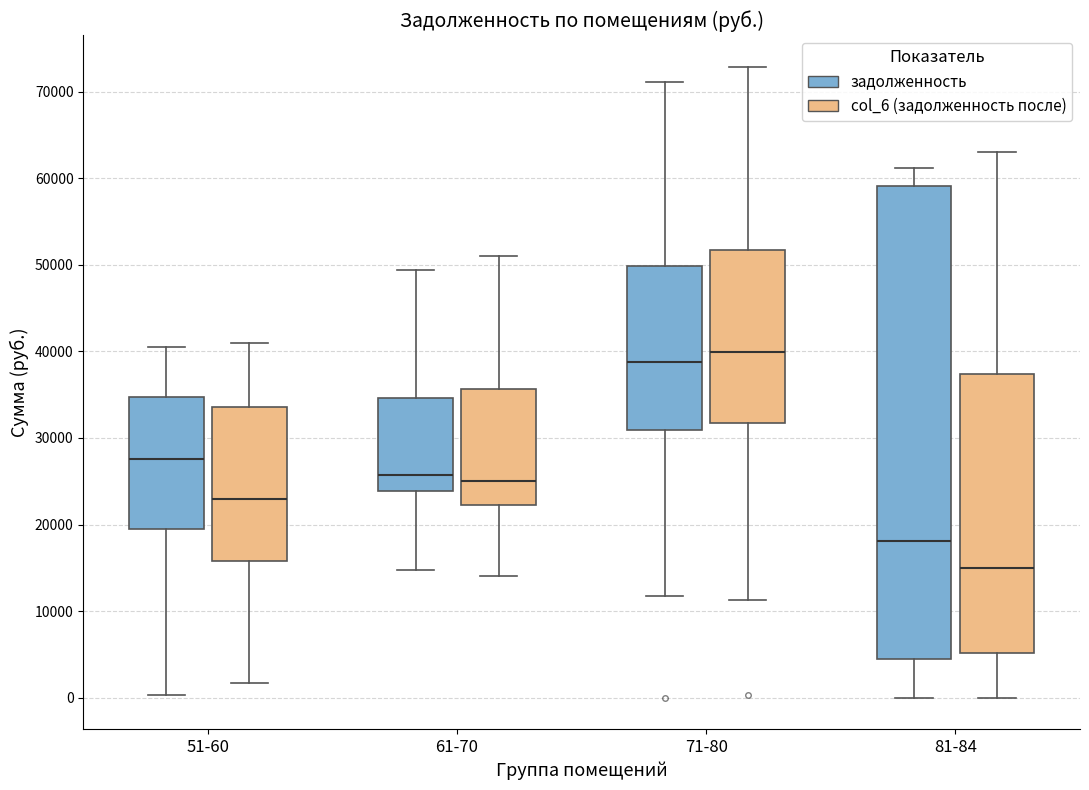

Which box has the highest median line?

71-80 (col_6 (задолженность после))